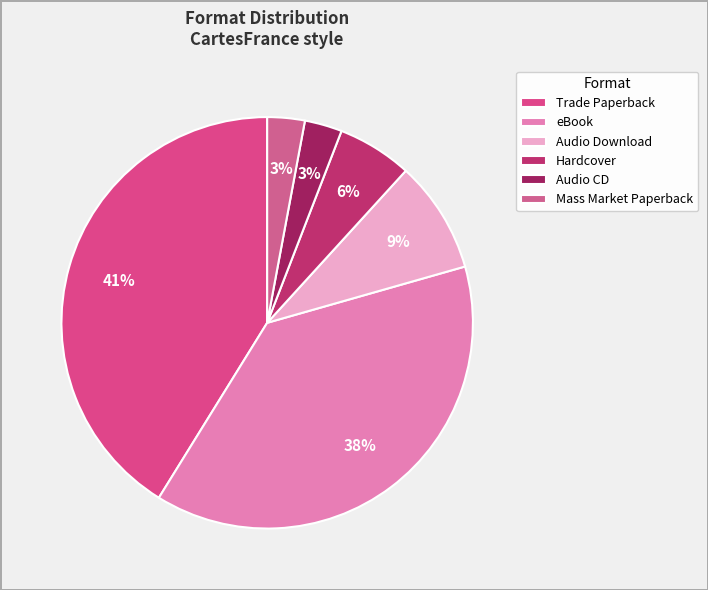

Count the number of slices in the pie.

6